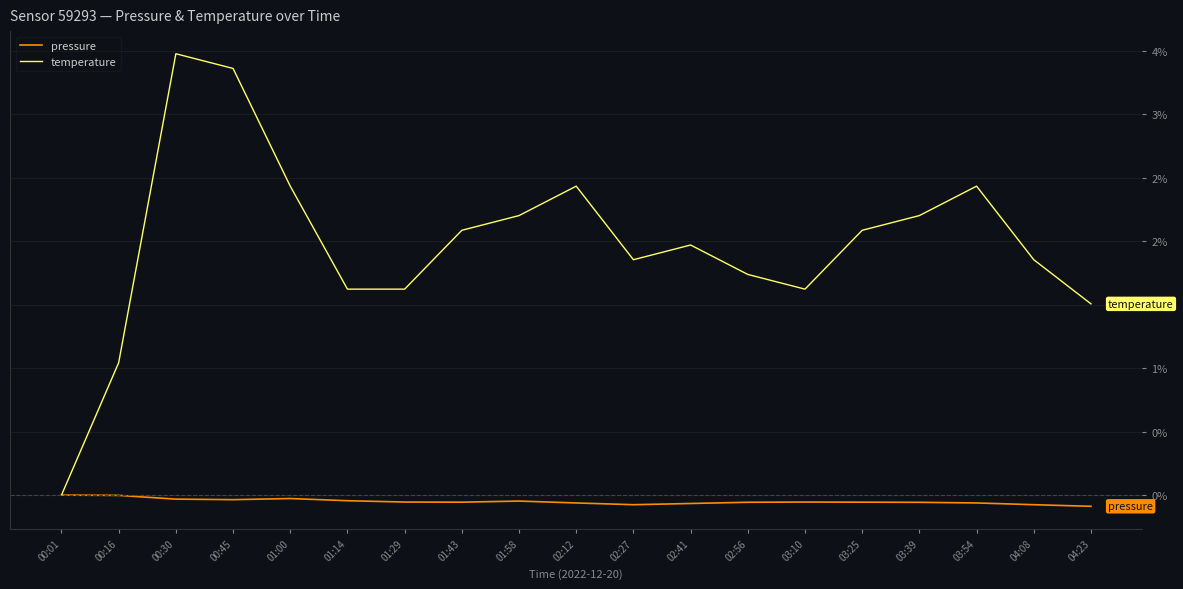

At which category is the sum across all series the highest?

00:30